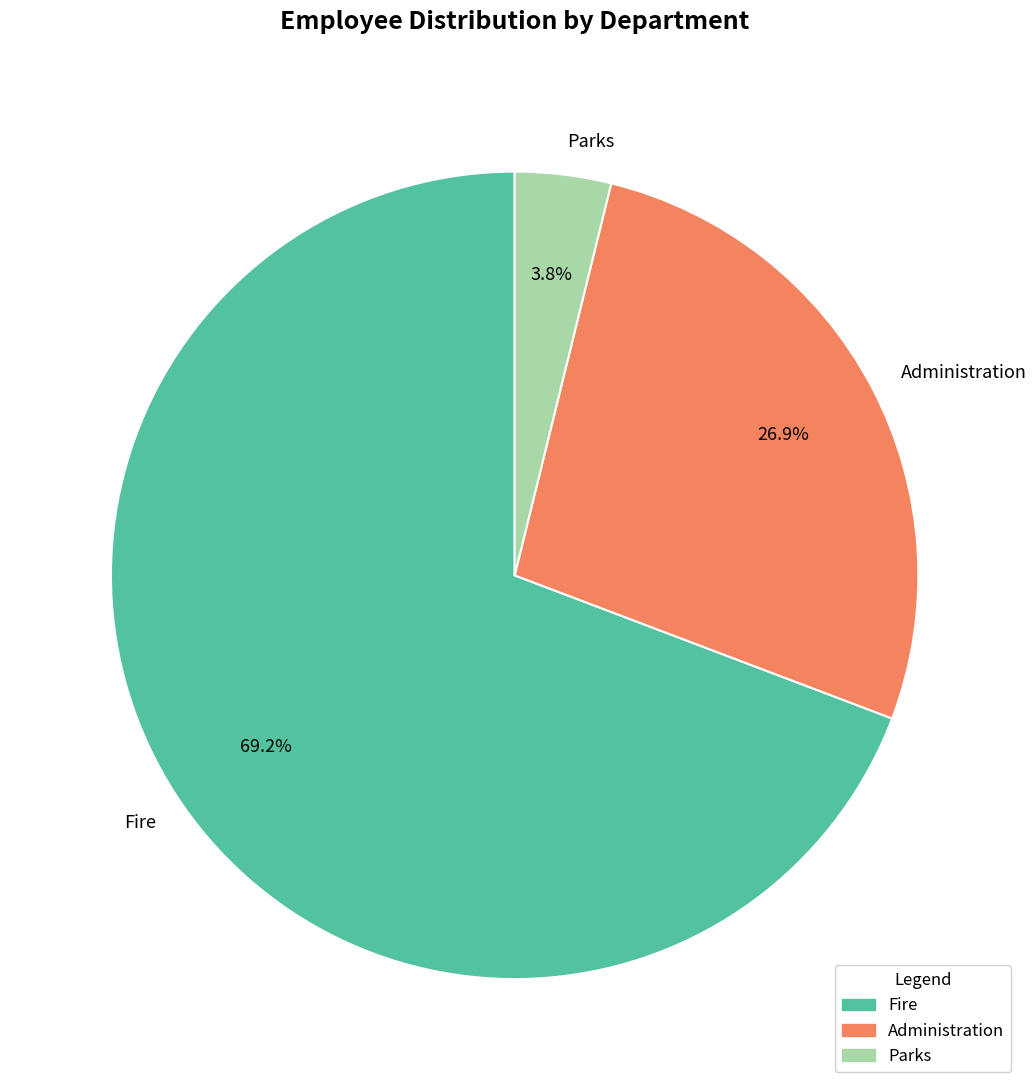

Does Parks represent more than half of the total?

No